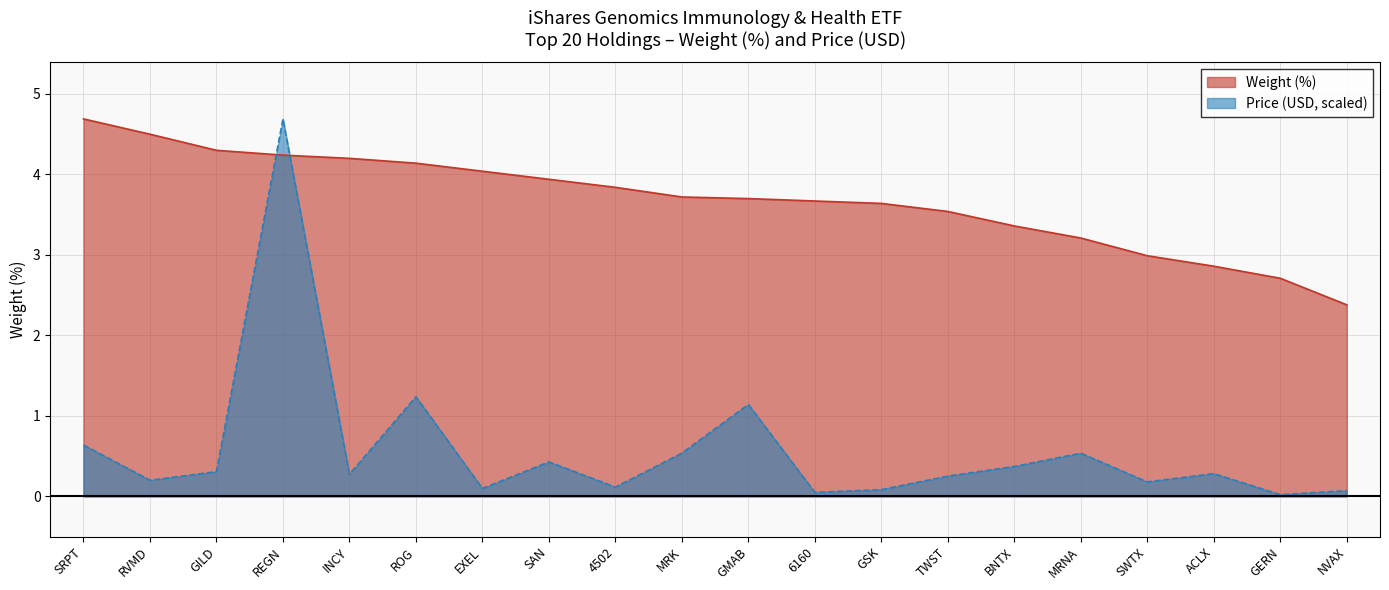

What is the label of the 1st point from the right?

NVAX